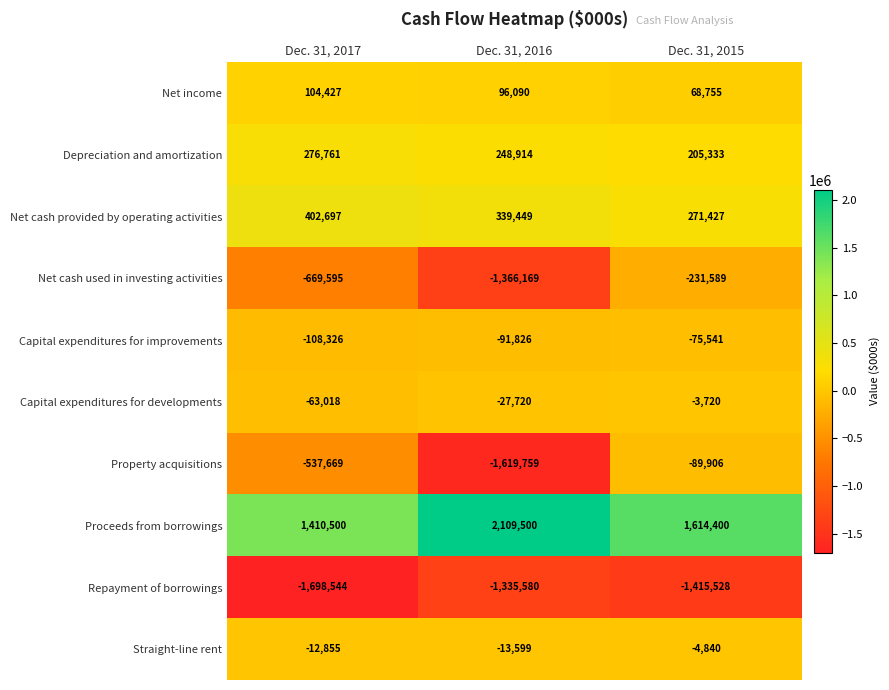

What is the maximum value for Depreciation and amortization?

276761